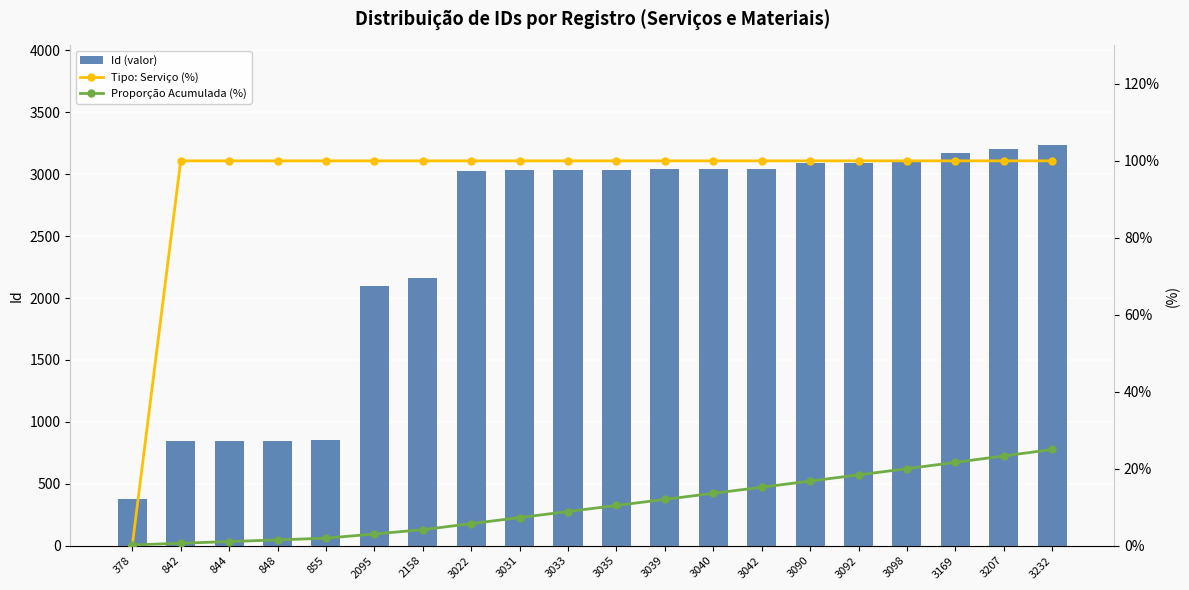

Where is Tipo: Serviço (%) nearest to the value 50?

378